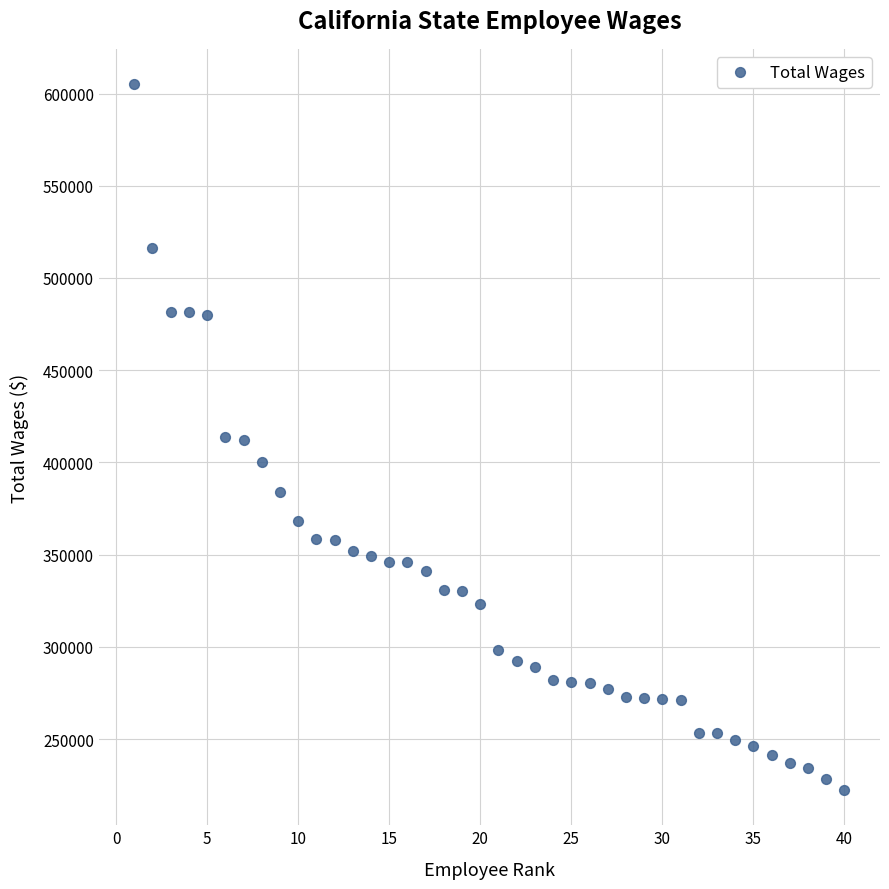

What is the range of Y values (max minus min)?

382637.4